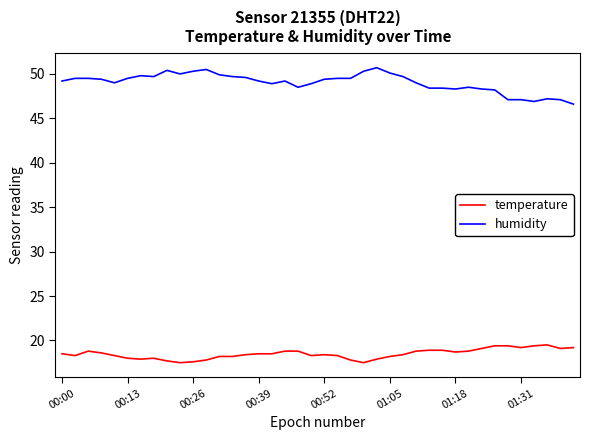

What is the difference between the maximum and minimum values in the humidity series?

4.1